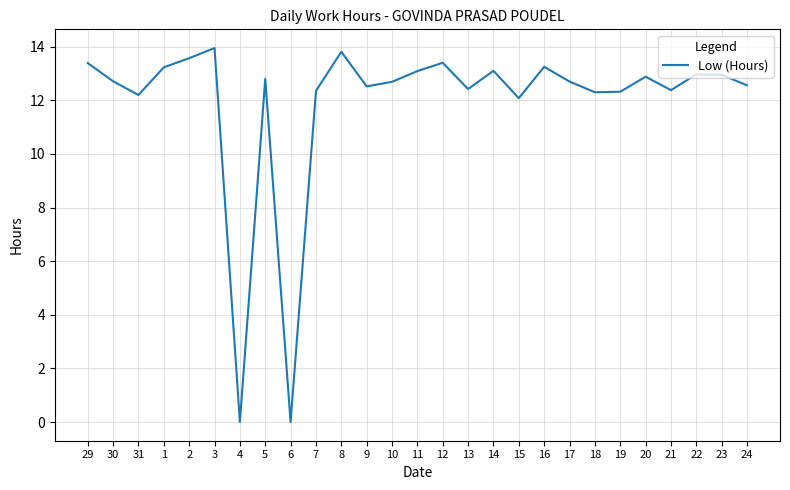

Is it true that the value at 2 is 7.4?

False